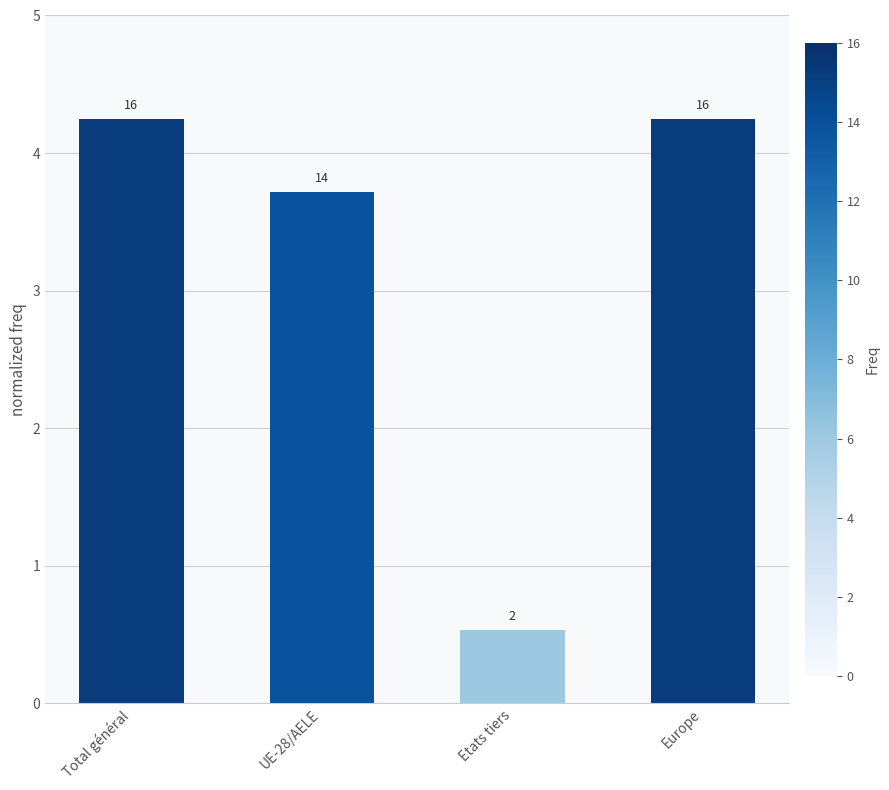

What is the average value?

3.2